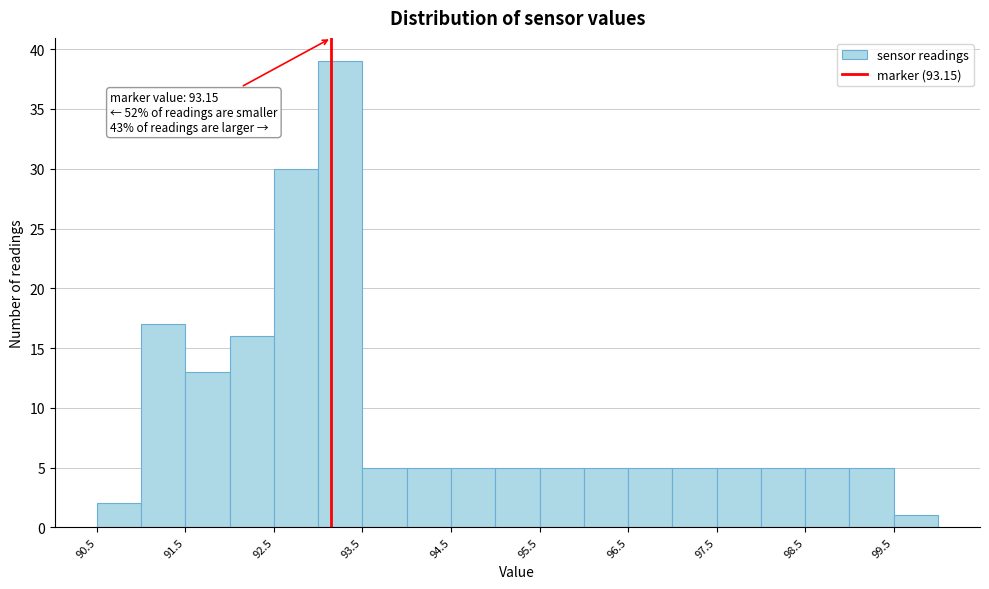

Which range on the x-axis has the tallest bar?

93.0 to 93.5